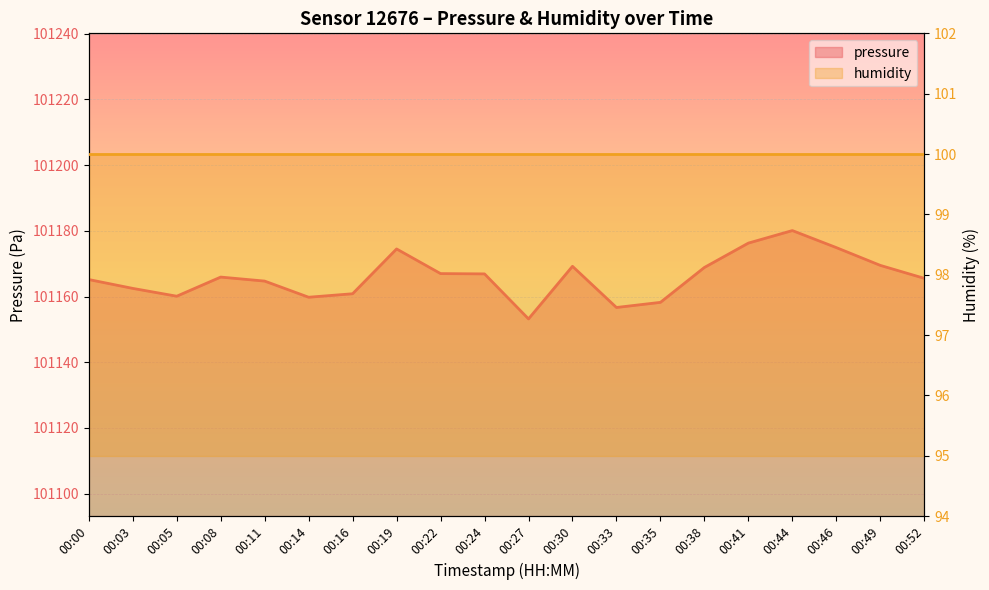

Read the value at 00:03.

101162.5